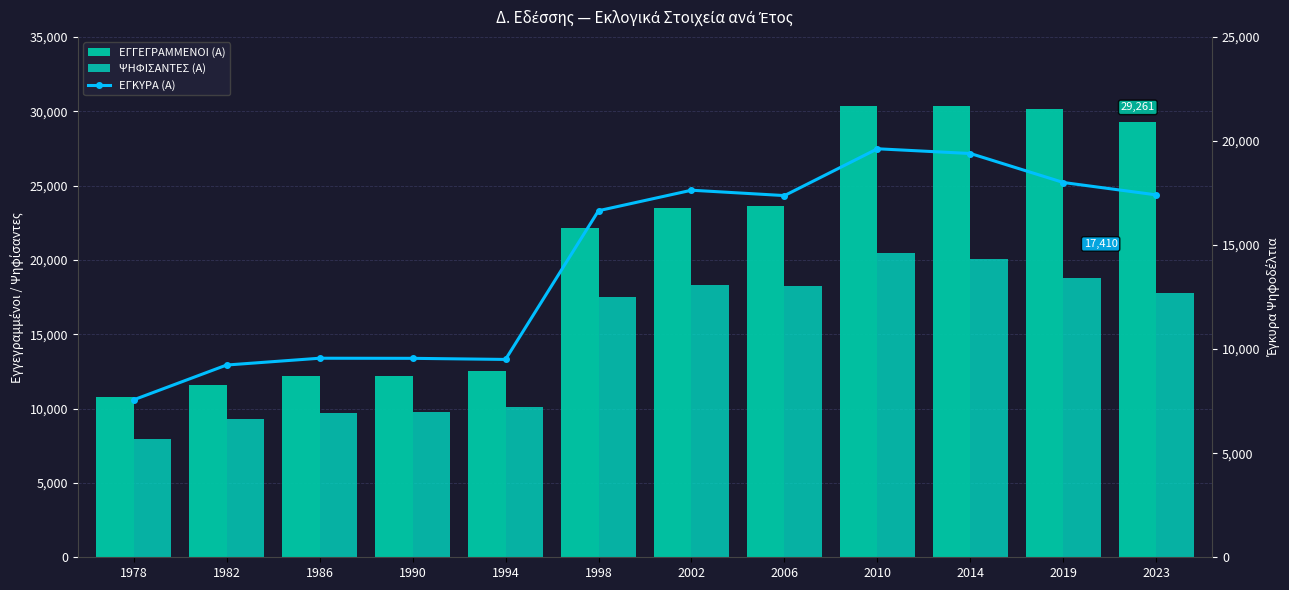

At which label does ΕΓΓΕΓΡΑΜΜΕΝΟΙ (Α) reach its minimum?

1978